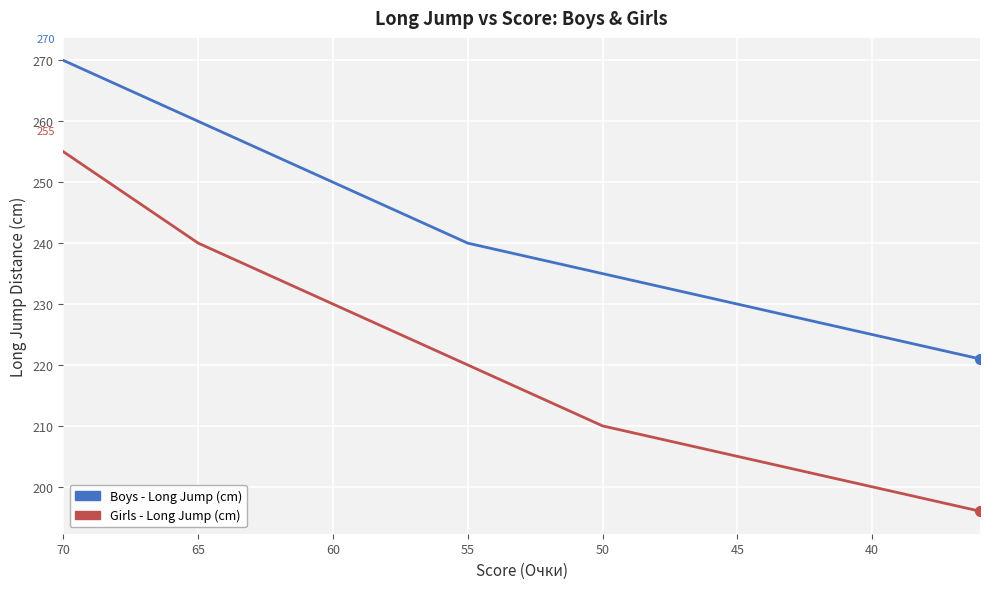

True or false: Girls - Long Jump (cm) and Boys - Long Jump (cm) cross at least once.

False